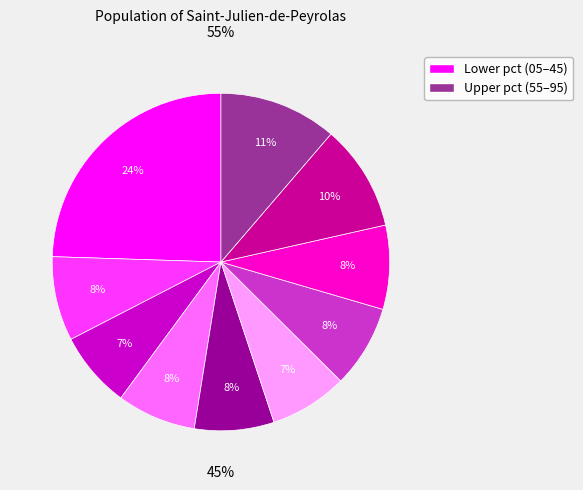

Is pct35 the majority of the pie?

No